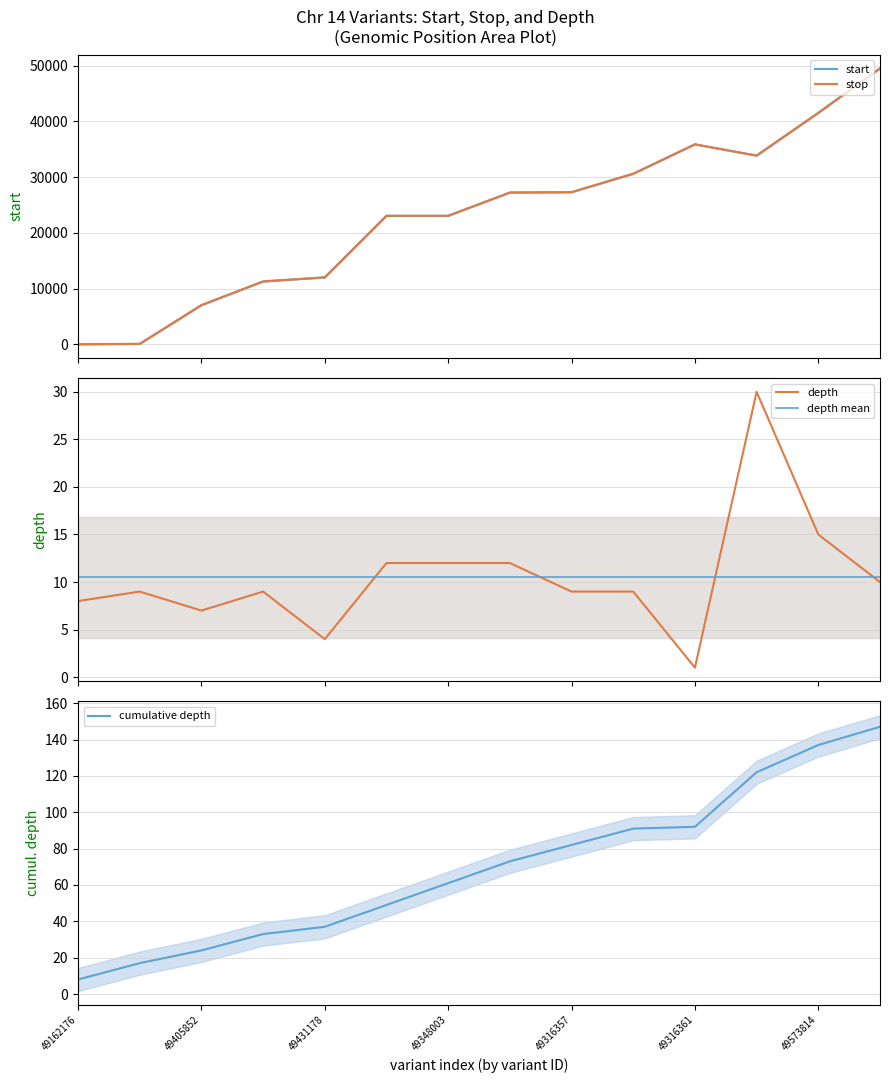

List the labels in order of stop value, largest first.

49573815, 49573814, 49316361, 49573813, 49316358, 49316357, 49316356, 49332025, 49348003, 49431178, 49523017, 49405852, 48811926, 49162176